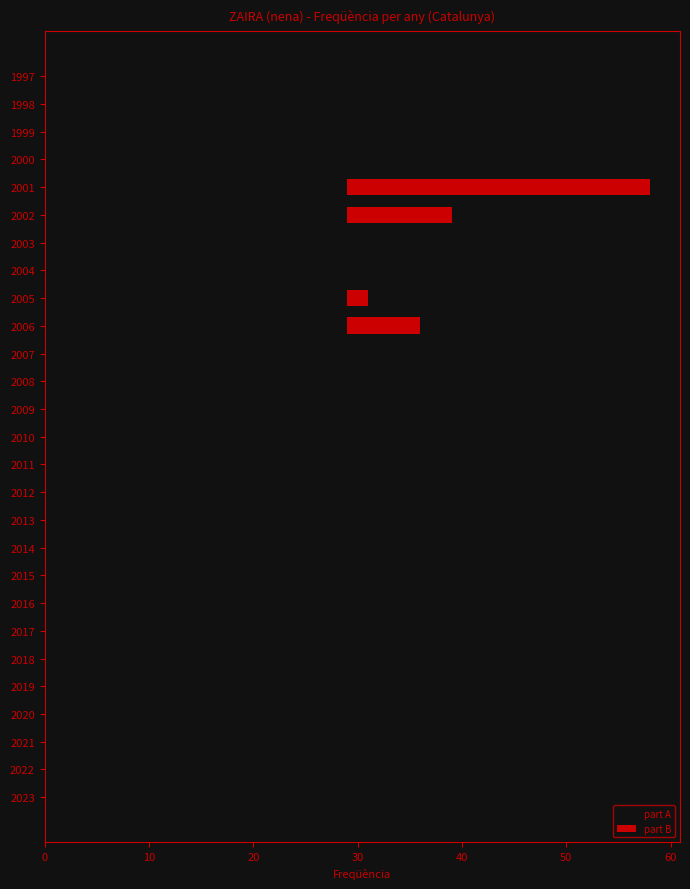

How many categories are shown in the chart?

27